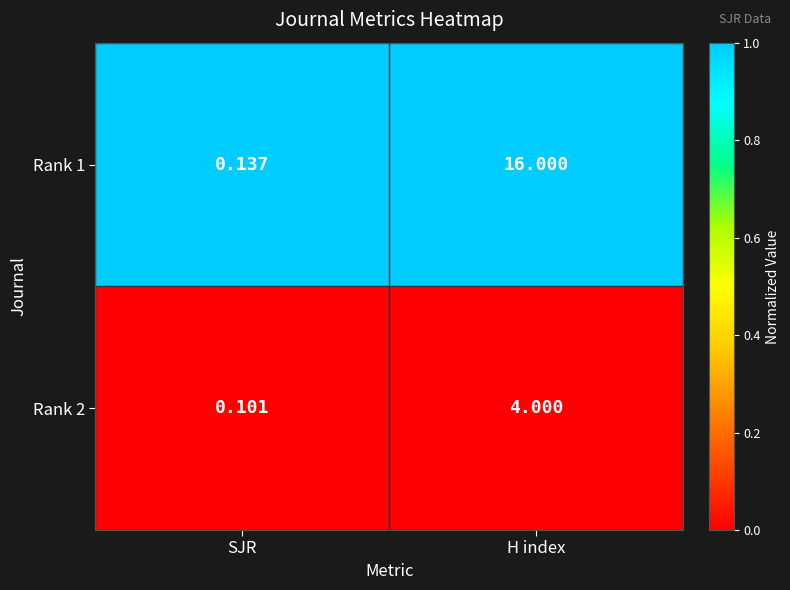

Count the number of categories in the chart.

2